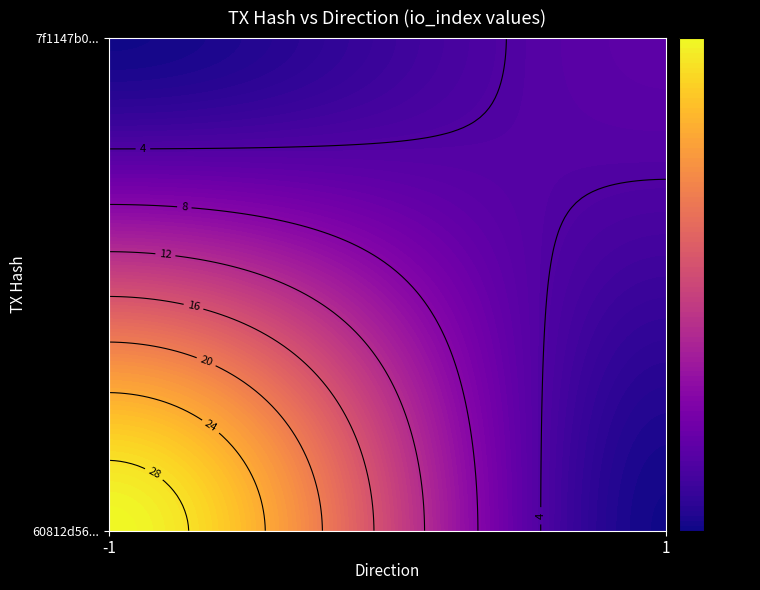

Count the 7f1147b0ed5470081c6bf7f6e2909668cdfeb2d values in the range 1 to 5.

2